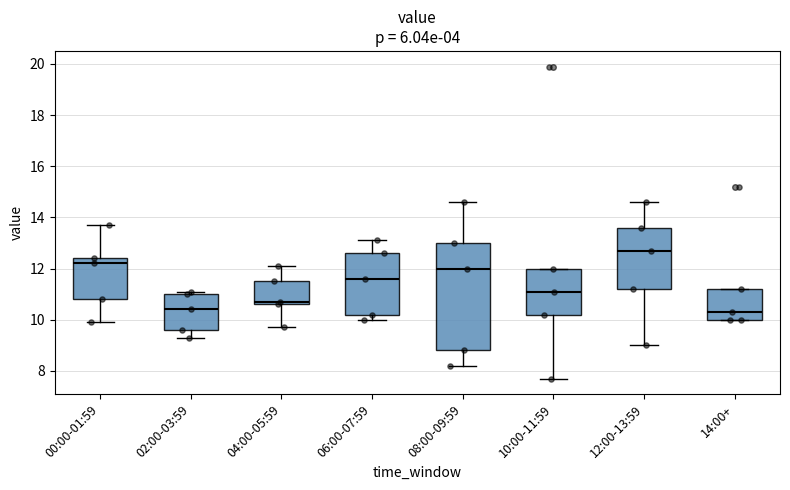

Reading left to right, read every box against the y-axis: the position of its median line, the range the box covers, and the ends of its whiskers. The values are not printed on the chart, so give them approximately, as read against the axis.

00:00-01:59: median 12.2, box 10.8 to 12.4, whiskers 10.0 to 13.8
02:00-03:59: median 10.4, box 9.6 to 11.0, whiskers 9.4 to 11.2
04:00-05:59: median 10.8, box 10.6 to 11.6, whiskers 9.8 to 12.2
06:00-07:59: median 11.6, box 10.2 to 12.6, whiskers 10.0 to 13.2
08:00-09:59: median 12.0, box 8.8 to 13.0, whiskers 8.2 to 14.6
10:00-11:59: median 11.2, box 10.2 to 12.0, whiskers 7.8 to 12.0
12:00-13:59: median 12.8, box 11.2 to 13.6, whiskers 9.0 to 14.6
14:00+: median 10.4, box 10.0 to 11.2, whiskers 10.0 to 11.2